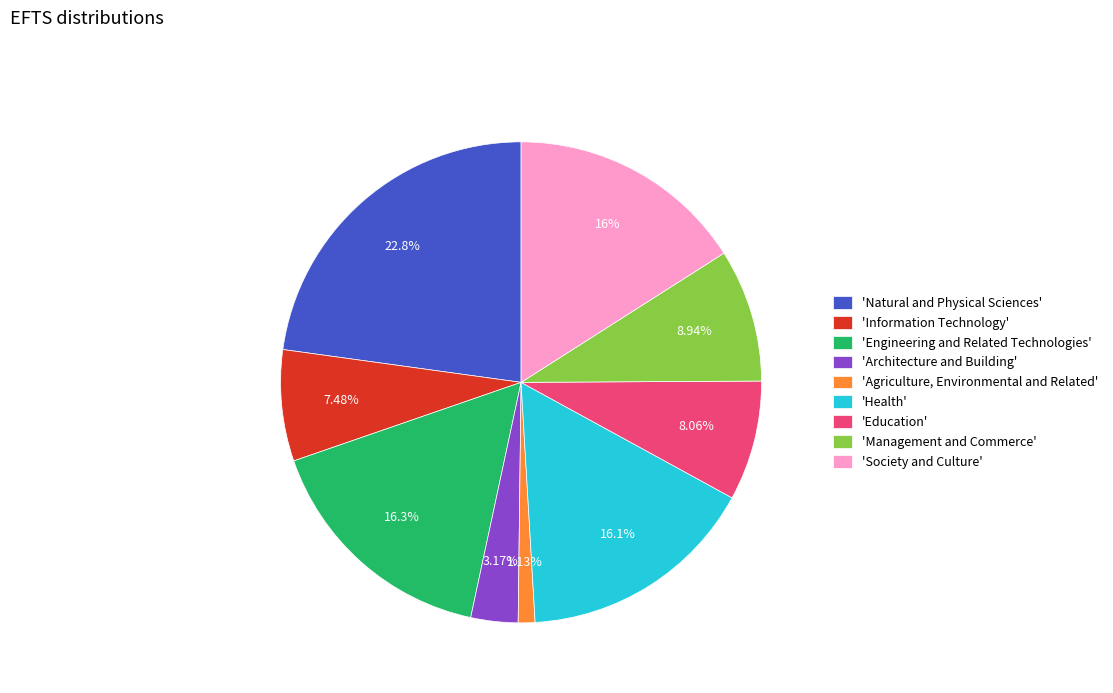

What is the ratio of the value at 'Engineering and Related Technologies' to the value at 'Society and Culture'?

1.0